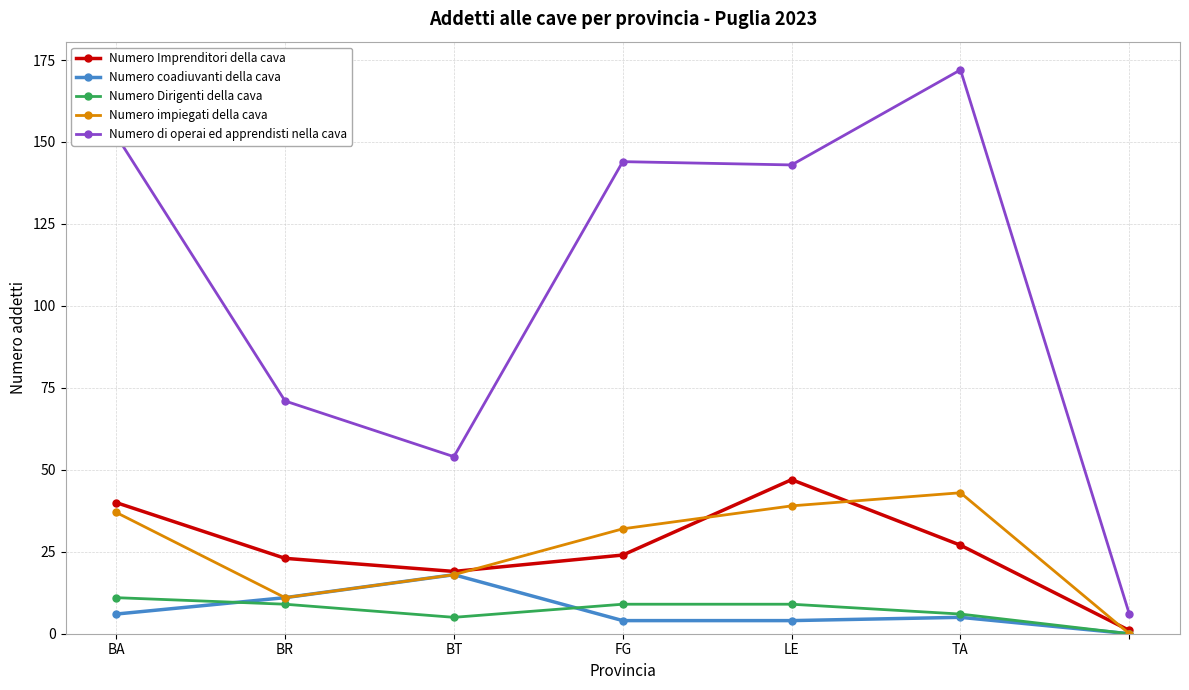

How many lines are shown in the chart?

5